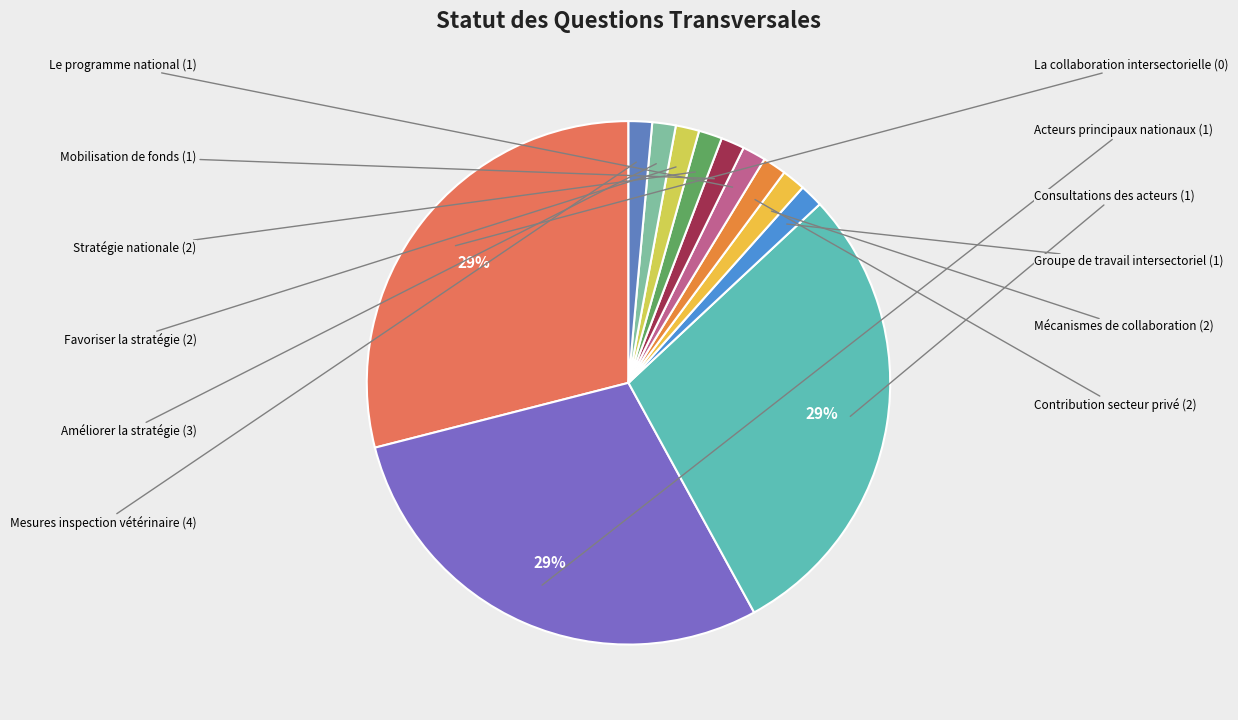

Count the number of slices in the pie.

12